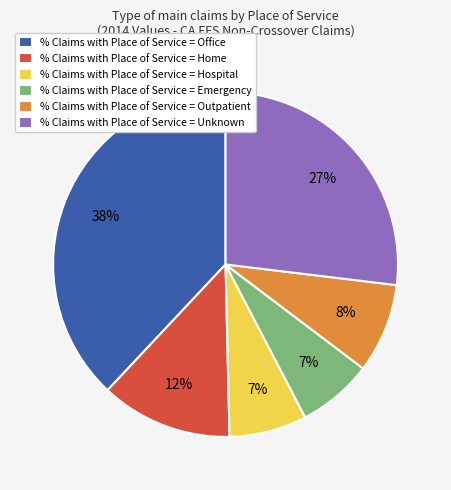

What is the largest slice in the pie chart?

% Claims with Place of Service = Office